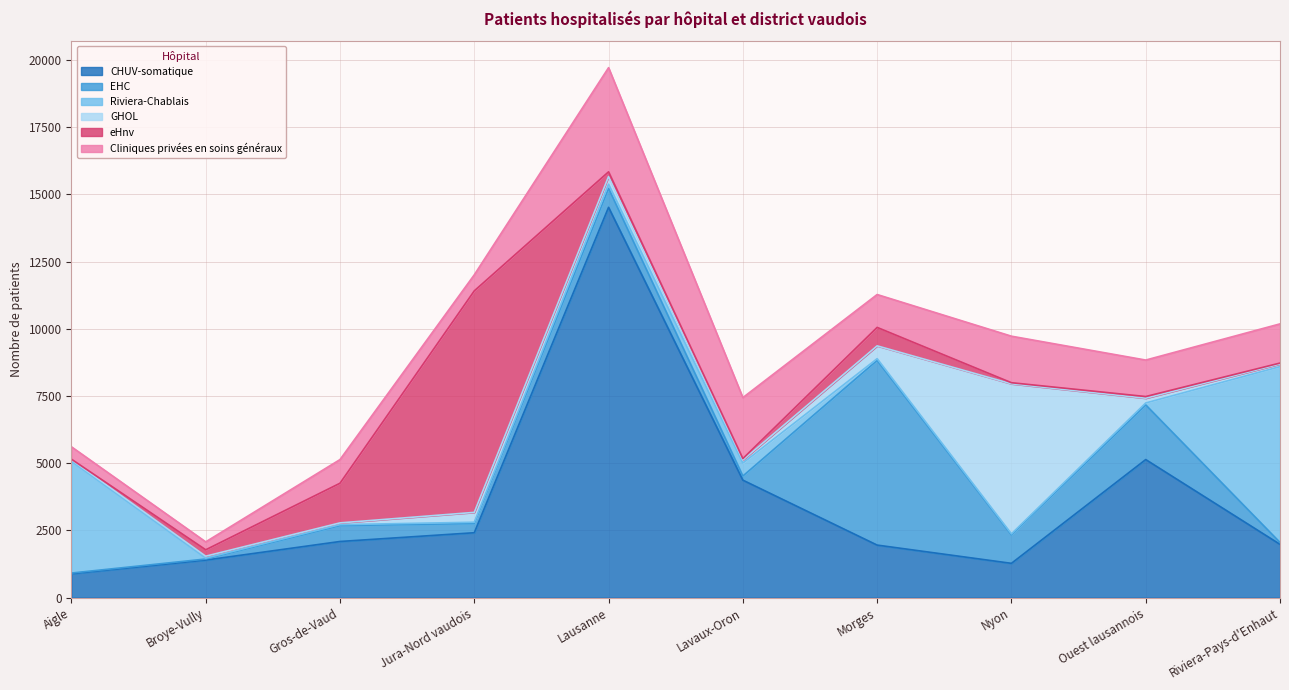

Which series changed the most between Broye-Vully and Riviera-Pays-d'Enhaut?

Riviera-Chablais